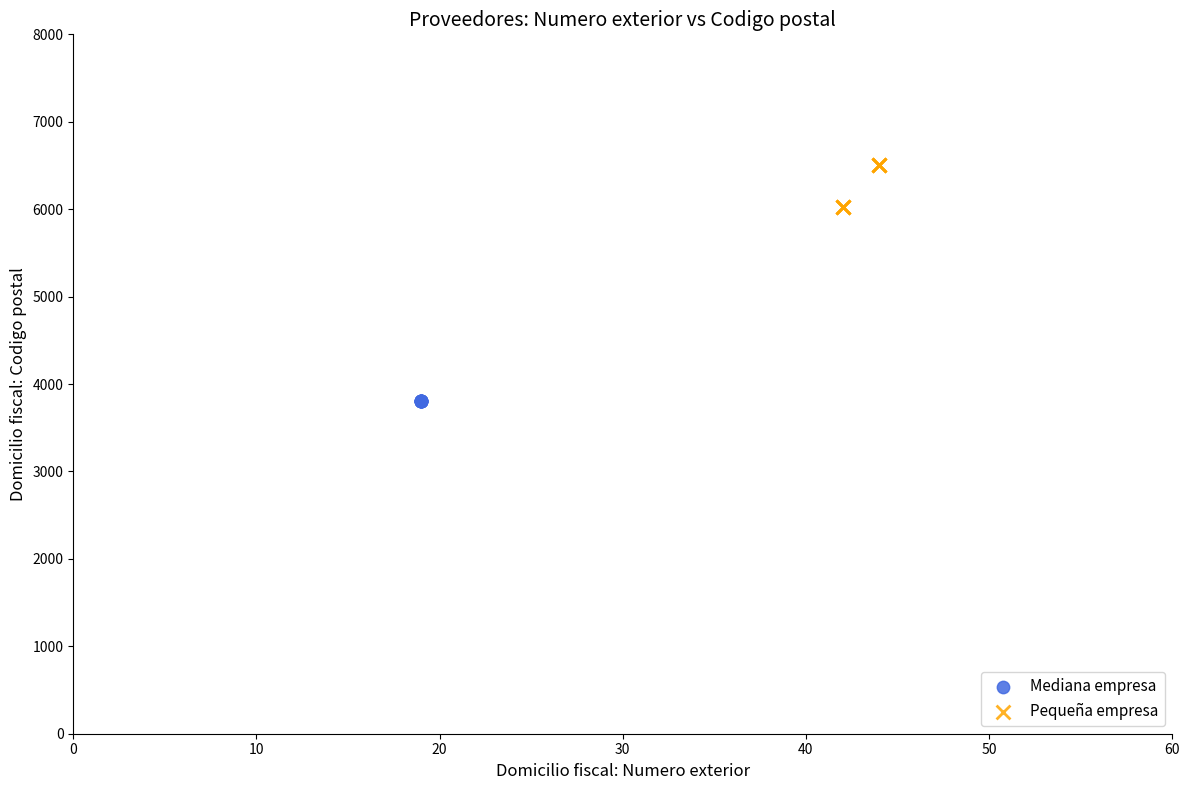

Which series contains the highest Y value?

Pequeña empresa